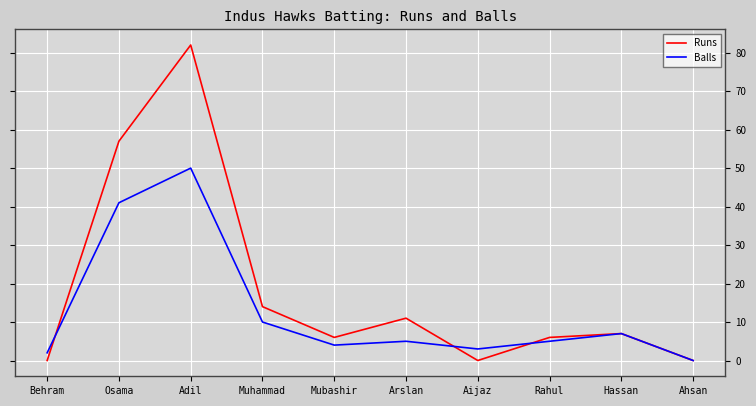

Rank the series by their maximum value, from highest to lowest.

Runs, Balls